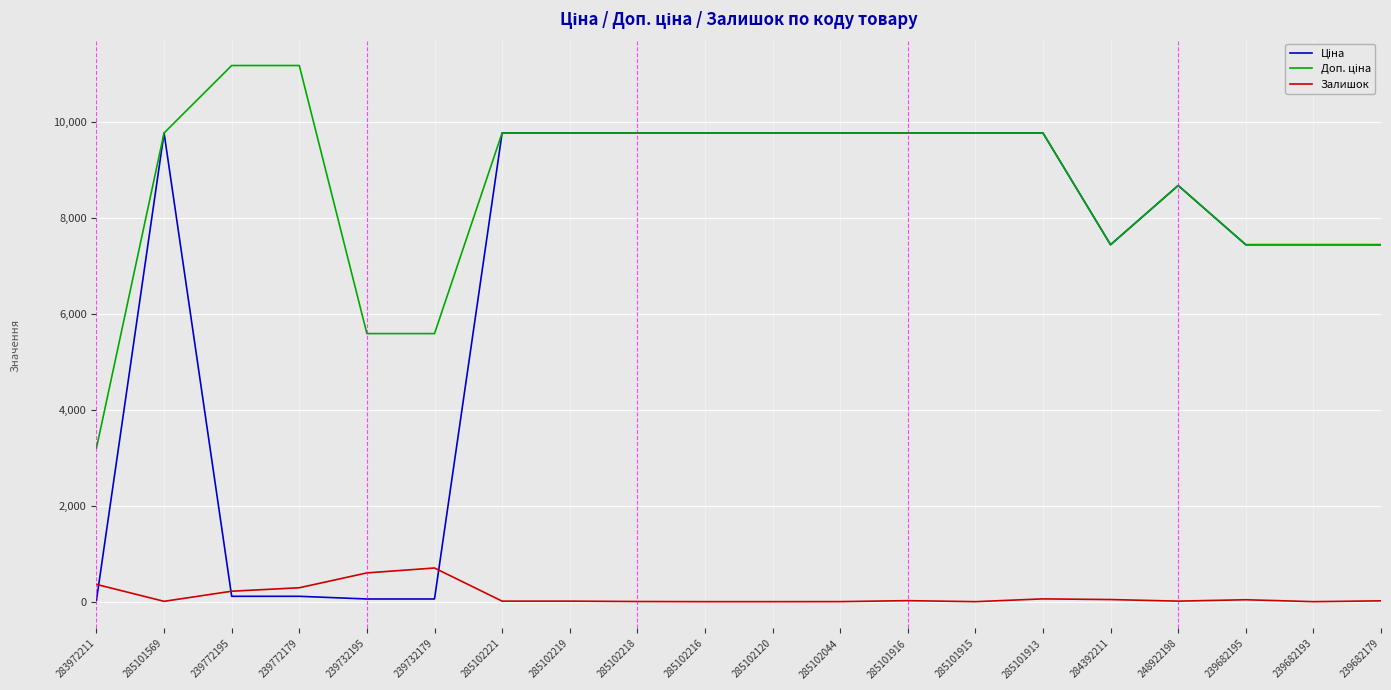

Is it true that Залишок equals 0.0 at 239682193?

True